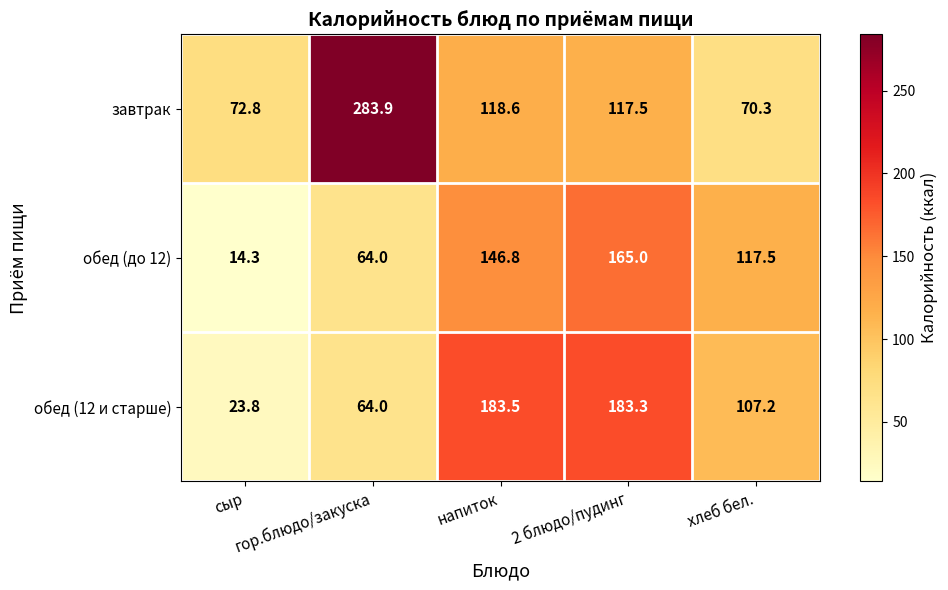

Which series has the largest total across all categories?

завтрак